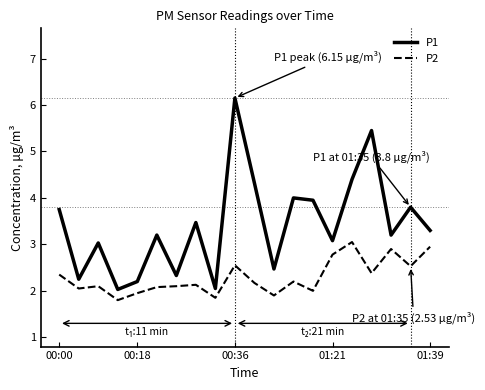

What is the maximum value shown in the chart?

6.2